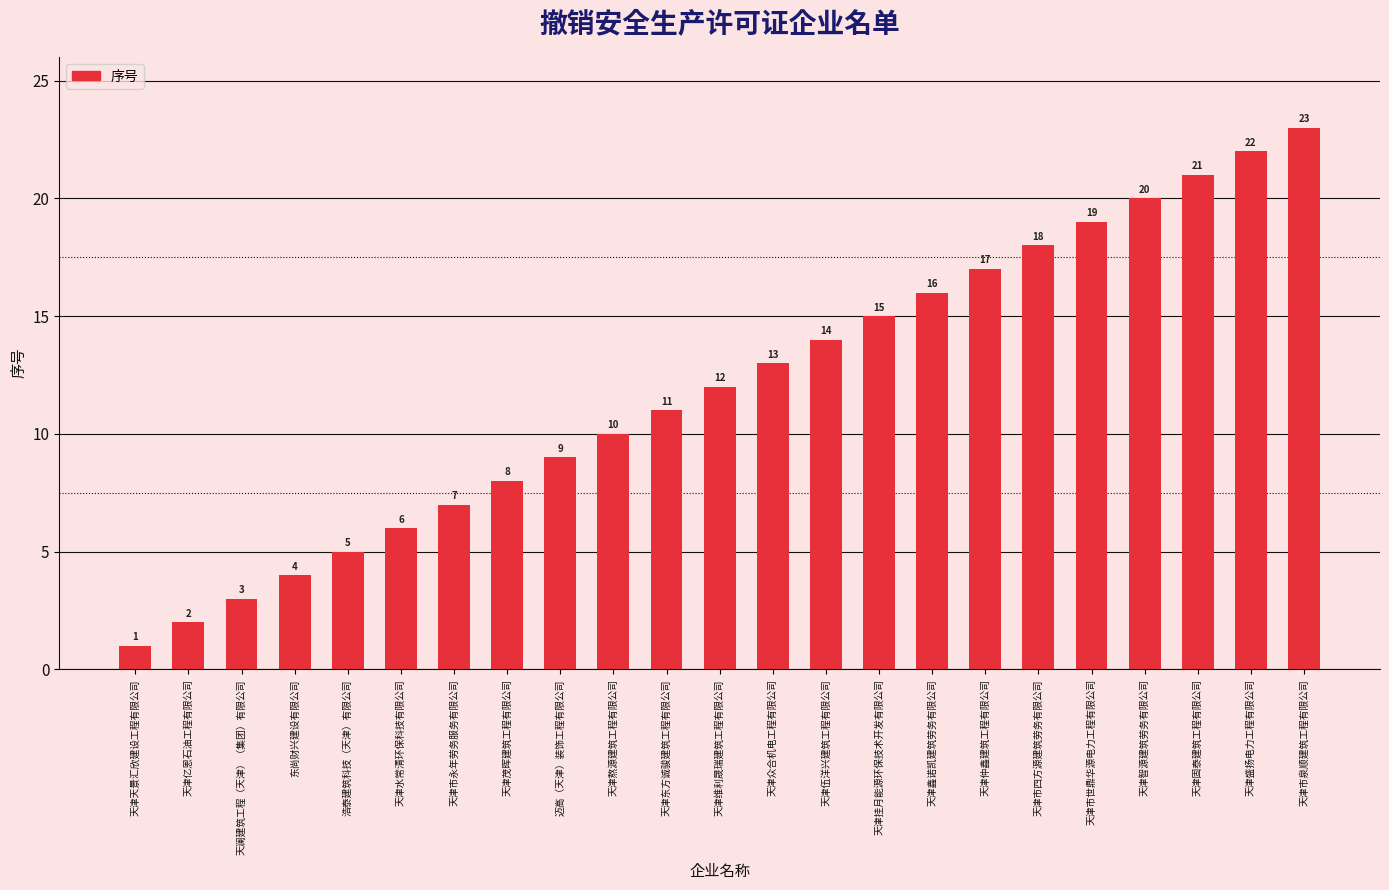

Rank the categories by value from lowest to highest.

天津天景汇欣建设工程有限公司, 天津亿恩石油工程有限公司, 天澜建筑工程（天津）（集团）有限公司, 东尚财兴建设有限公司, 浩泰建筑科技（天津）有限公司, 天津水常清环保科技有限公司, 天津市永年劳务服务有限公司, 天津茂晖建筑工程有限公司, 迈高（天津）装饰工程有限公司, 天津熬源建筑工程有限公司, 天津东方诚骏建筑工程有限公司, 天津维利晟瑞建筑工程有限公司, 天津众合机电工程有限公司, 天津伍洋兴建筑工程有限公司, 天津挂月能源环保技术开发有限公司, 天津鑫诺凯建筑劳务有限公司, 天津仲鑫建筑工程有限公司, 天津市四方源建筑劳务有限公司, 天津市世鼎华源电力工程有限公司, 天津智源建筑劳务有限公司, 天津固泰建筑工程有限公司, 天津盛扬电力工程有限公司, 天津市泉顺建筑工程有限公司